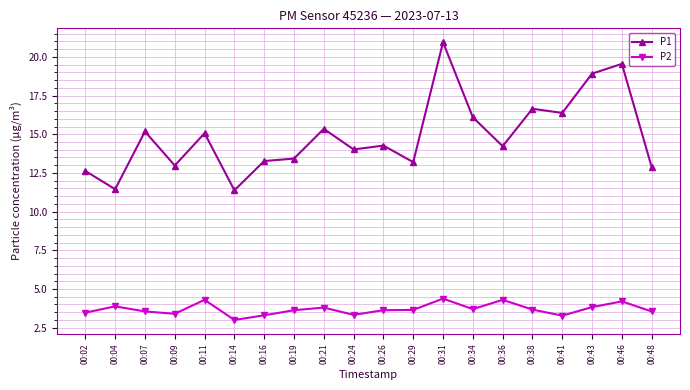

What is the sum of all P1 values?

297.9